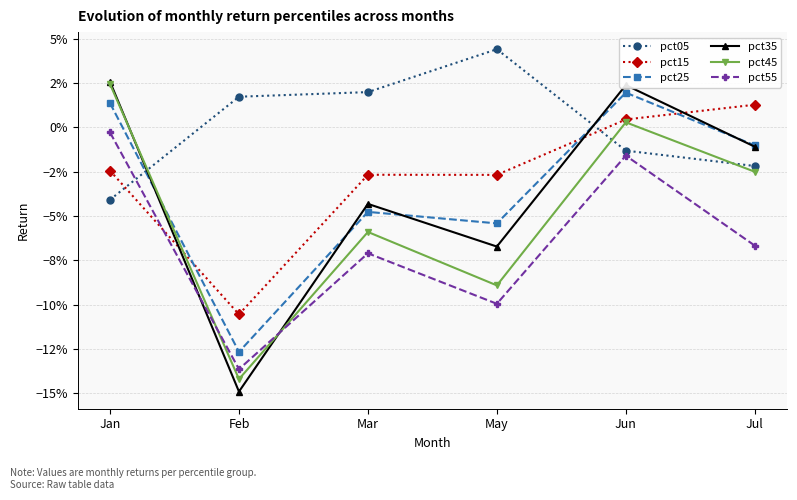

Does the chart have visible grid lines?

Yes